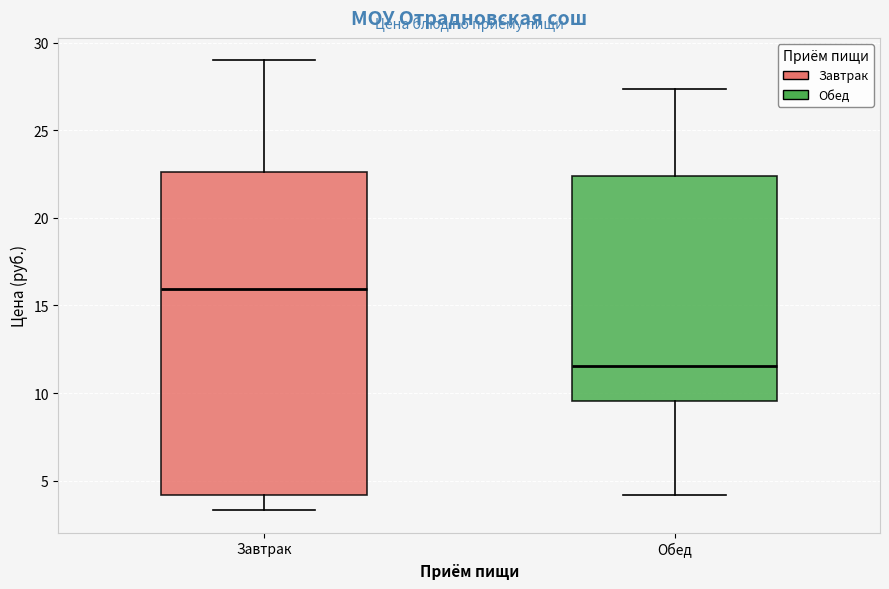

Which box is the tallest, from its lower edge to its upper edge?

Завтрак